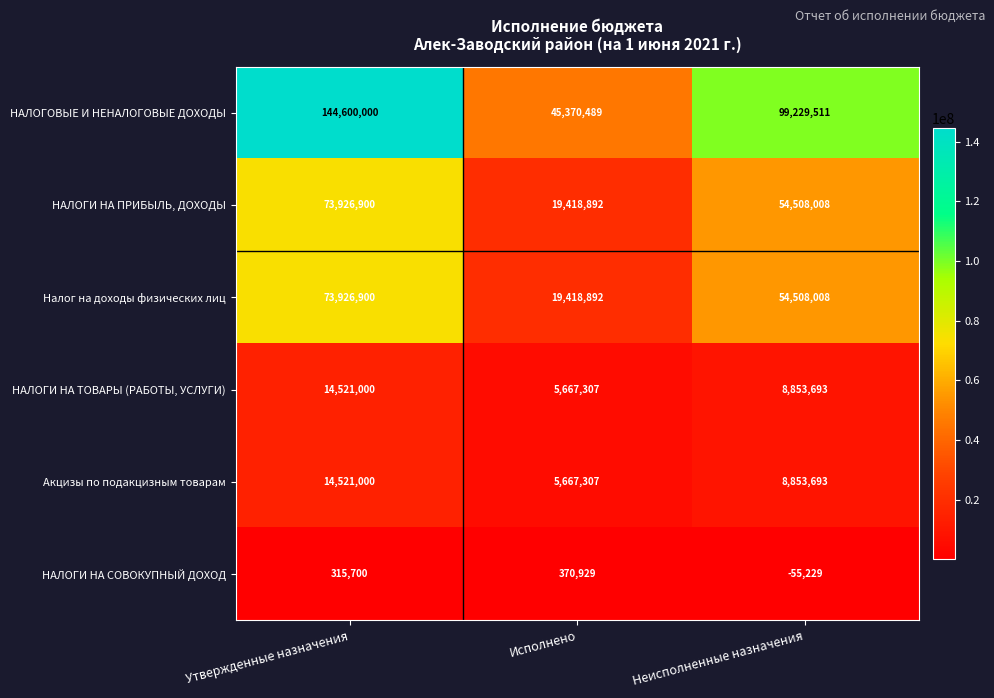

Is it true that Акцизы по подакцизным товарам equals 5667307 at Исполнено?

True